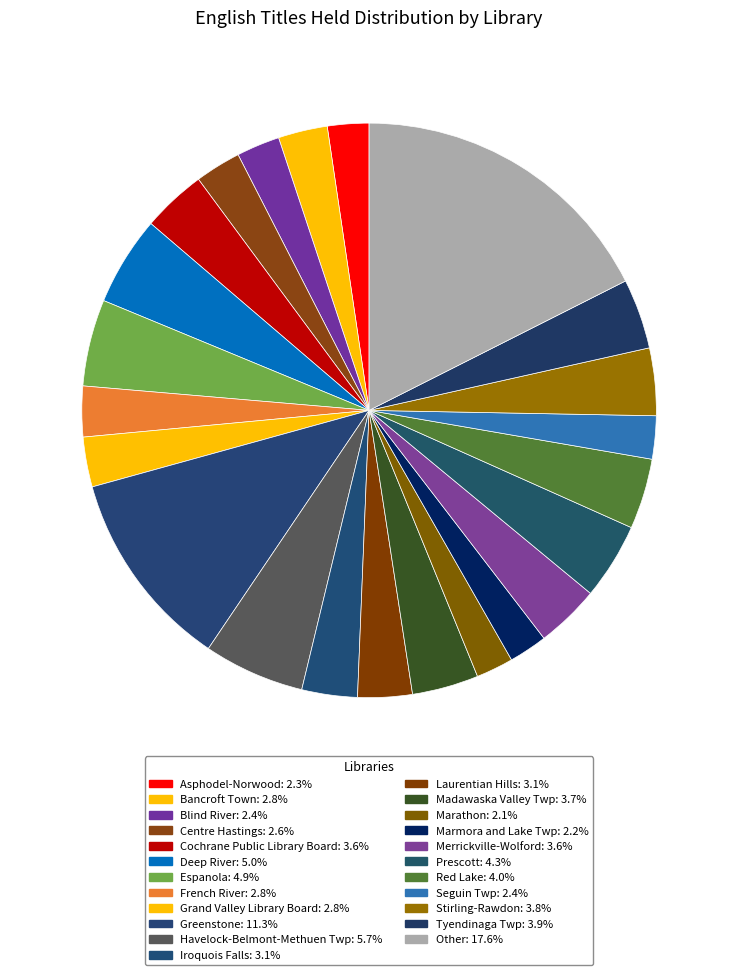

Count the number of slices in the pie.

23